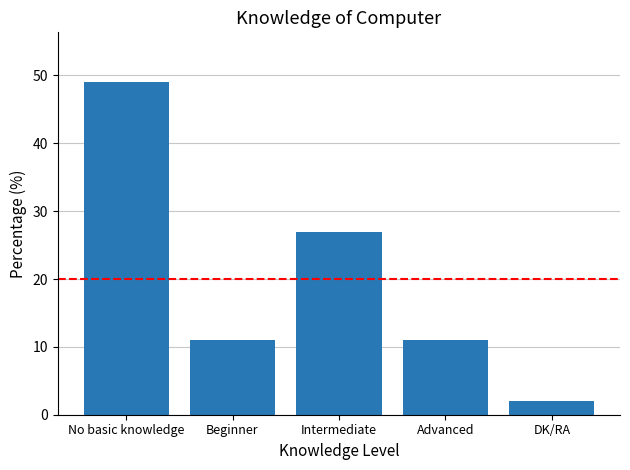

True or false: the data shows 83 at No basic knowledge.

False